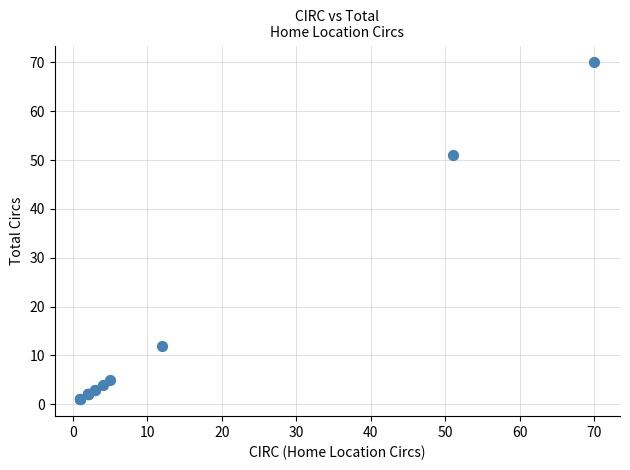

What Y value in the scatter plot is closest to 35?

51